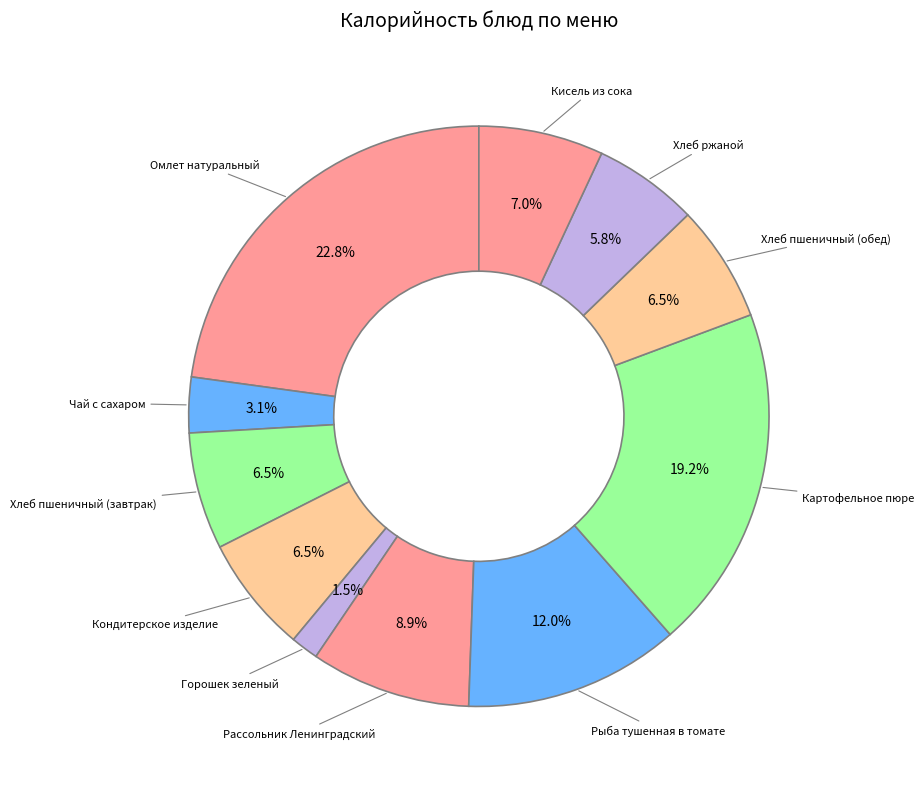

Which category has the biggest portion of the pie?

Омлет натуральный